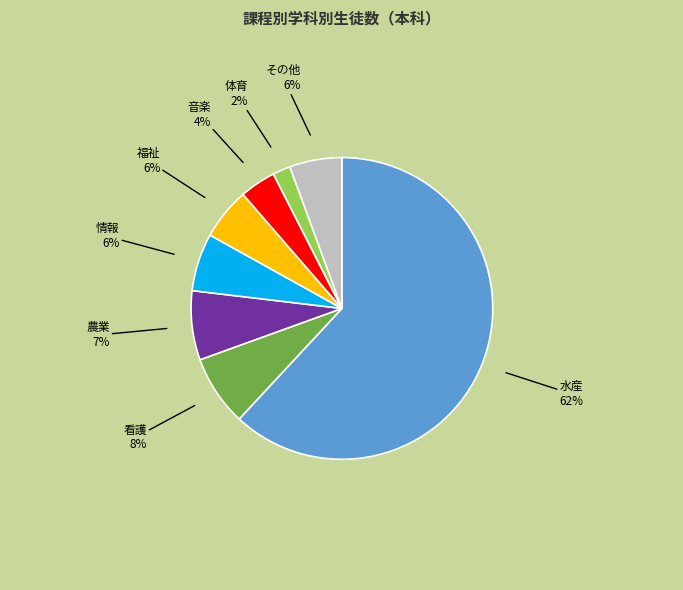

Do その他 and 情報 together represent more than half of the pie?

No